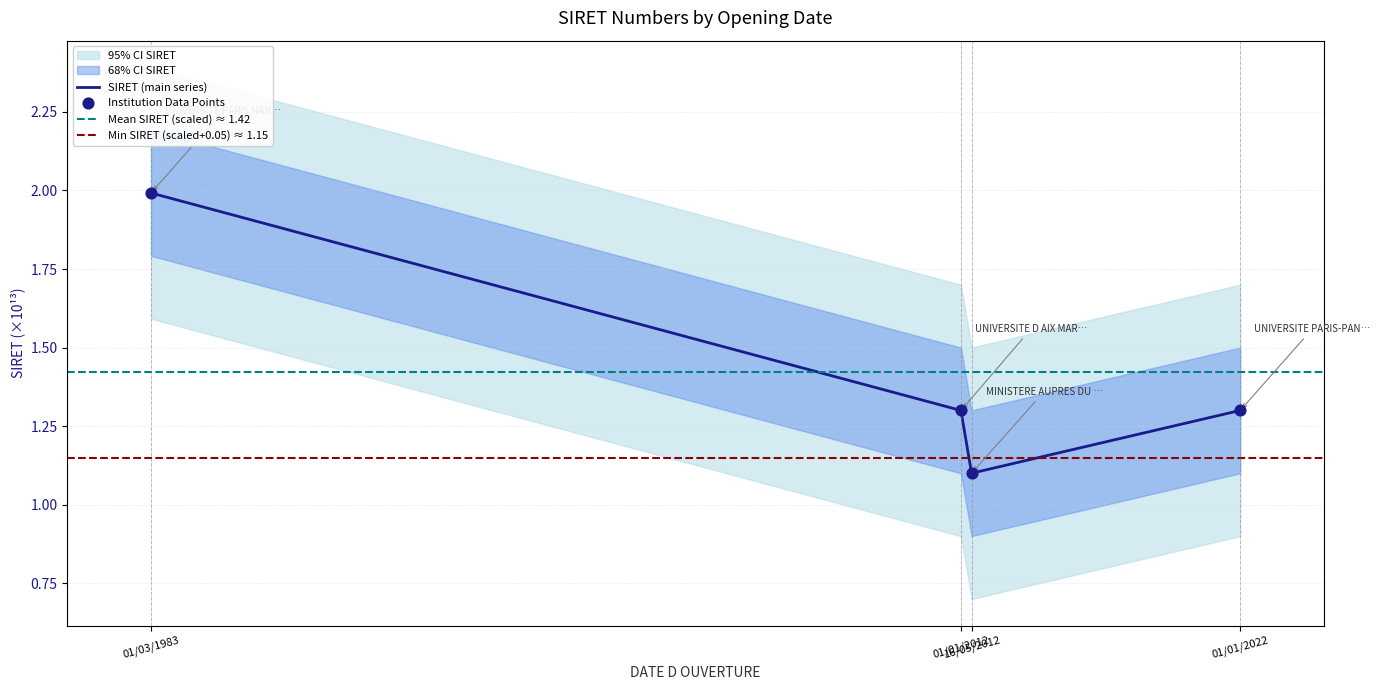

Which has a higher value, 01/03/1983 or 01/01/2022?

01/03/1983